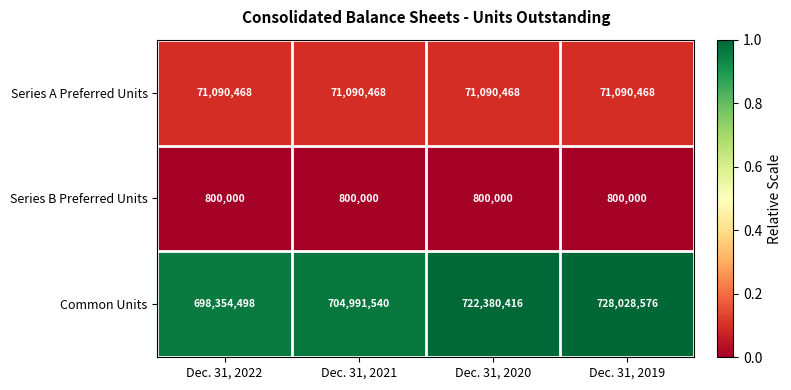

Where is Common Units nearest to the value 713191537?

Dec. 31, 2021